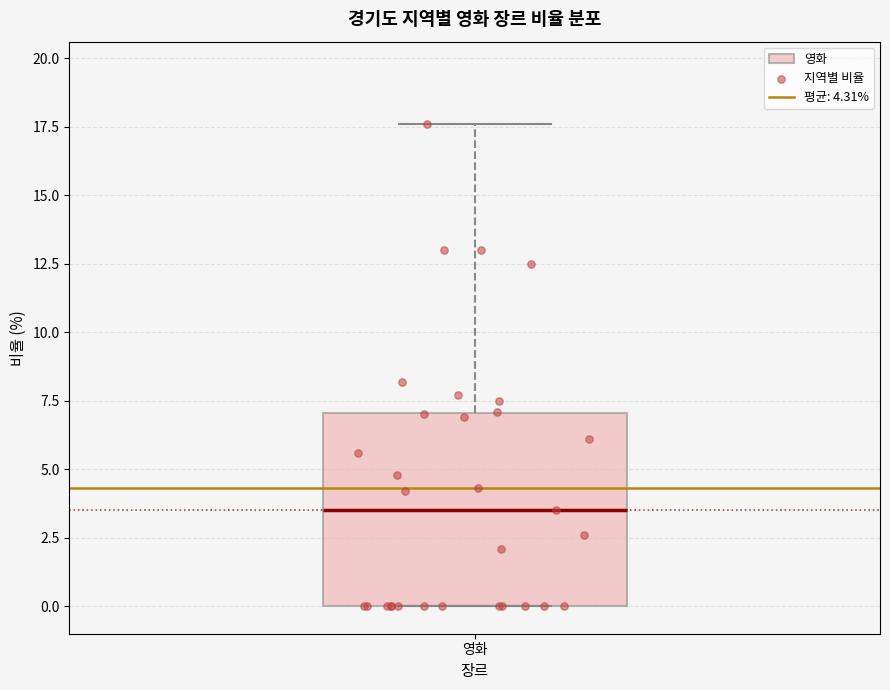

Where is the lower edge of the box for 영화 on the y-axis? The values are not printed on the chart, so give them approximately, as read against the axis.

0.0